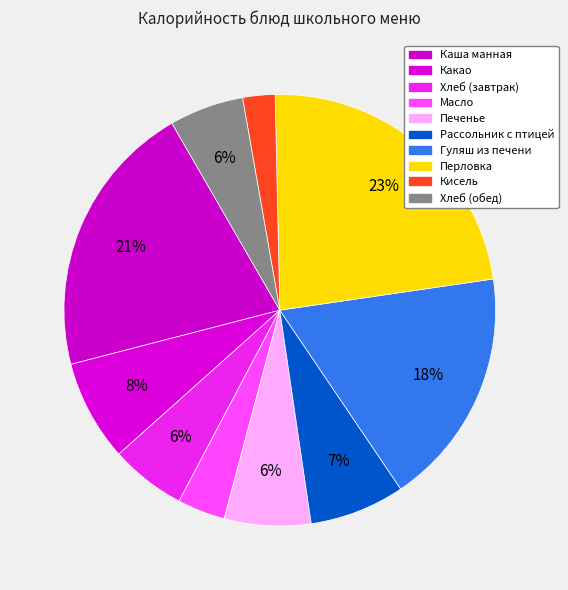

Is there a majority slice in this chart?

No